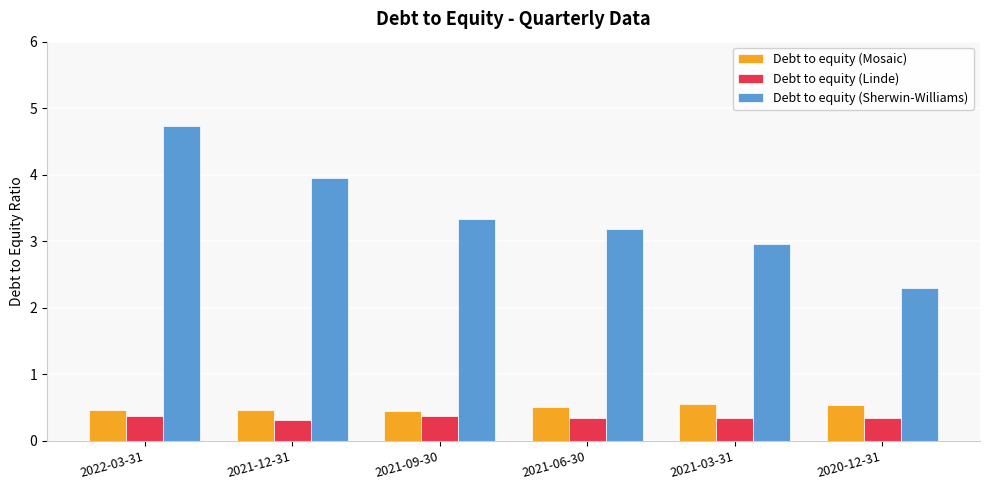

What is the lowest value of the Debt to equity (Mosaic) series?

0.5